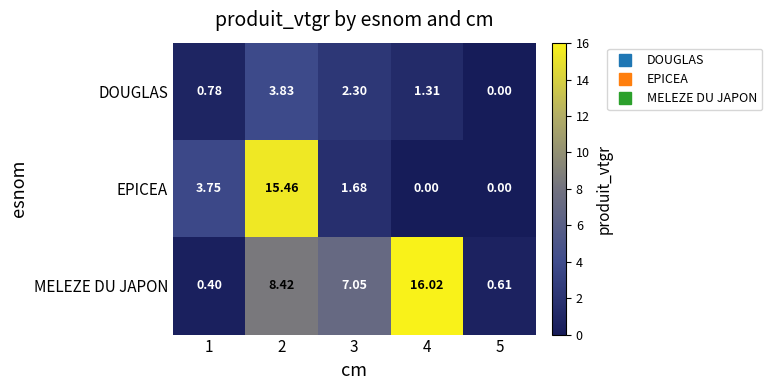

At 1, list the series in order from largest to smallest.

EPICEA, DOUGLAS, MELEZE DU JAPON